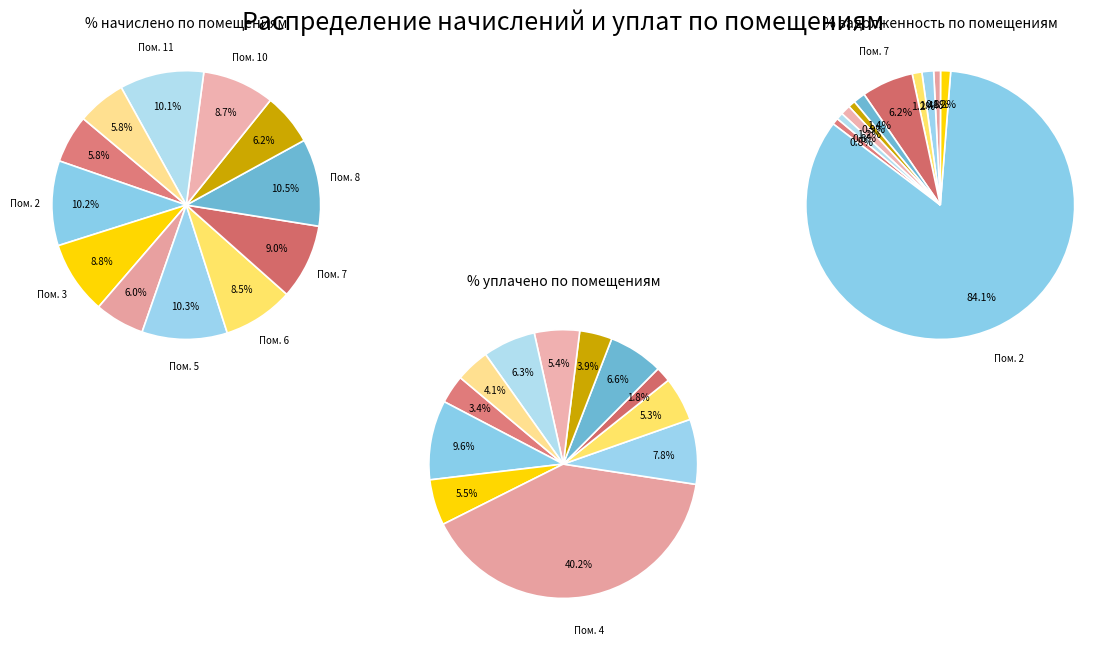

How many segments does this pie chart have?

12